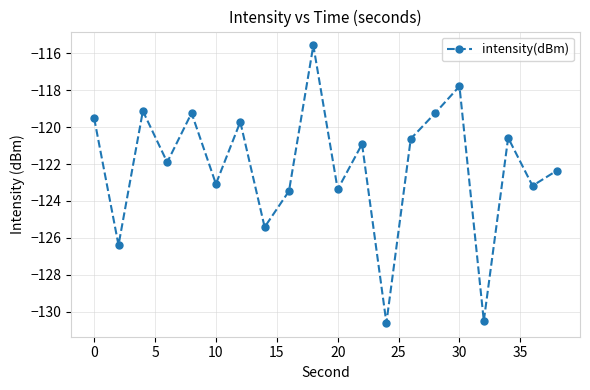

True or false: the data has more than 0 interior local peaks.

True